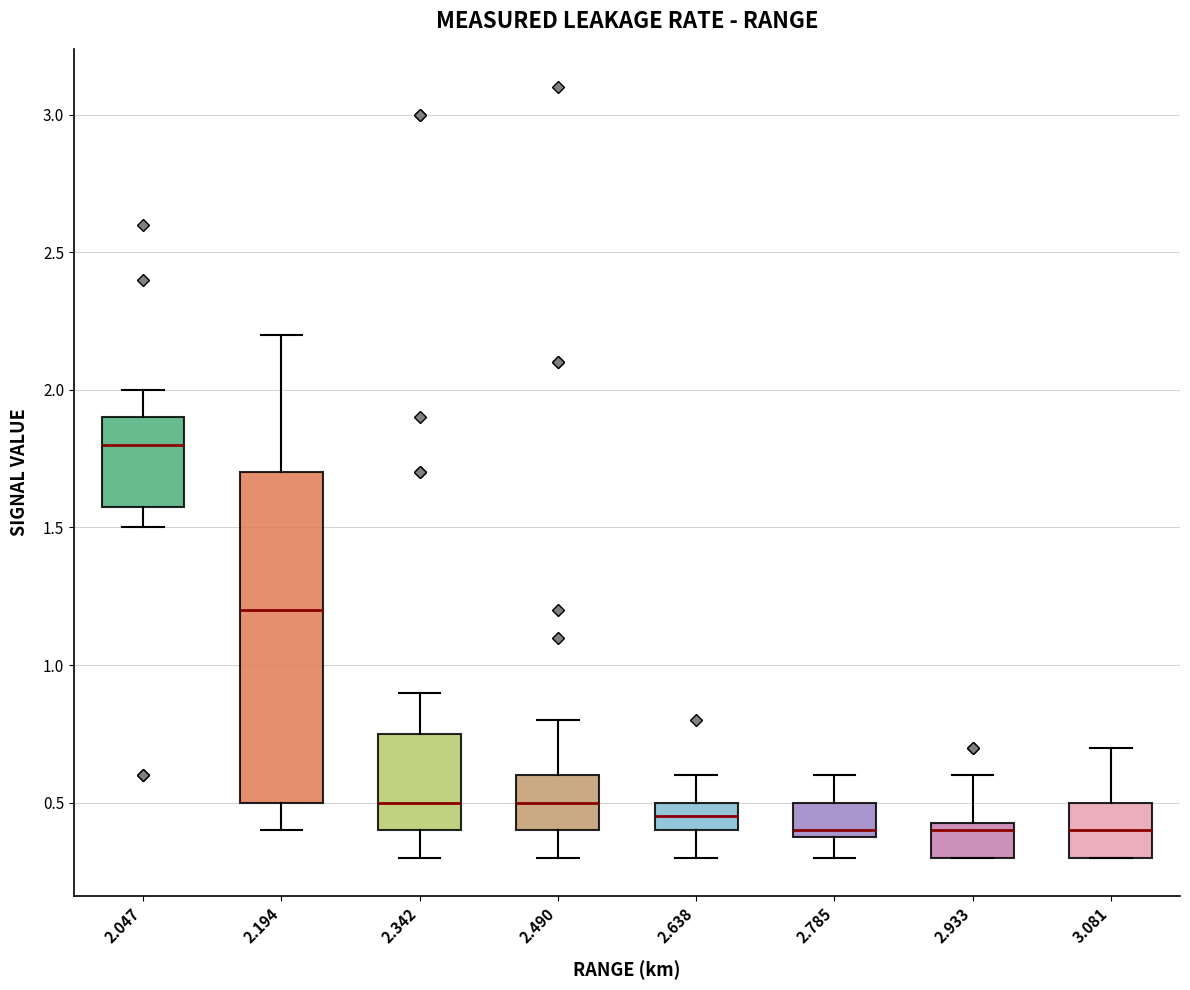

Where does the upper whisker of the box at x = 2.933 end on the y-axis? The values are not printed on the chart, so give them approximately, as read against the axis.

0.60